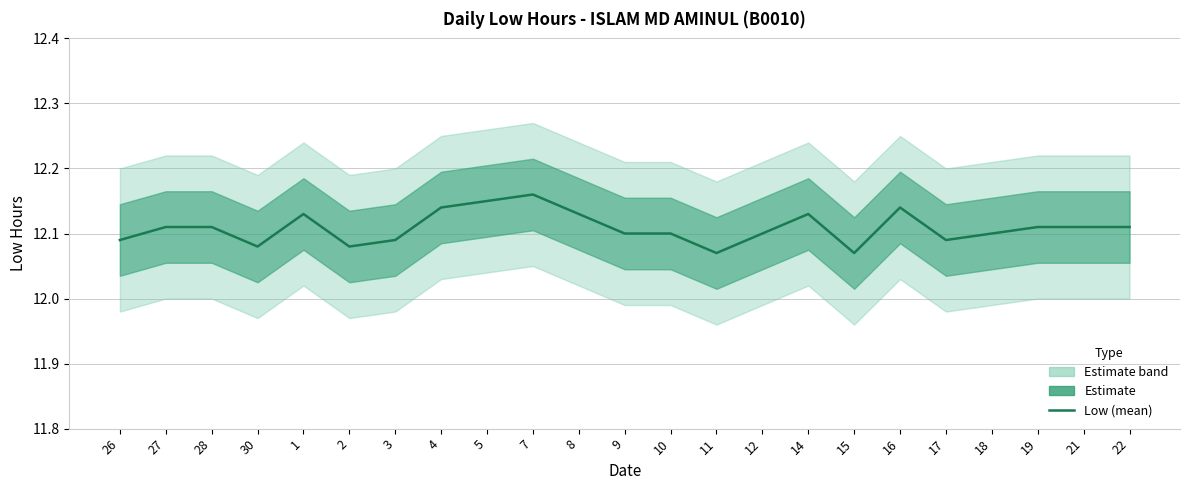

Is this an area chart (filled region under the line)?

No